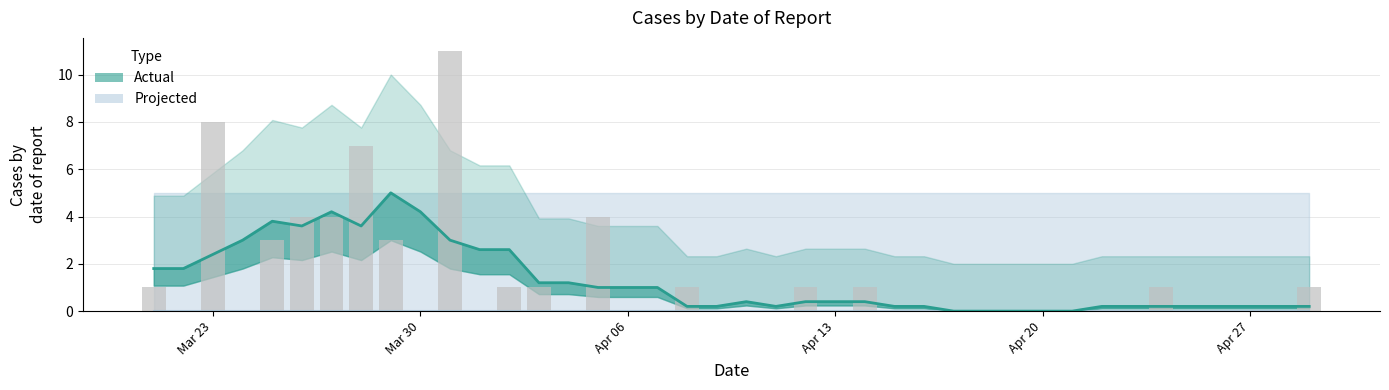

What is the average value?

1